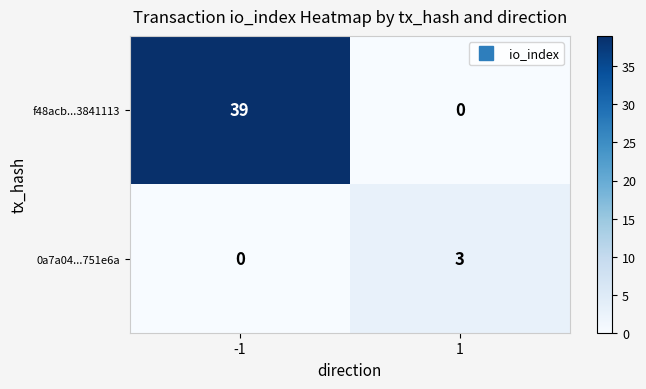

At which category is the sum across all series the highest?

-1